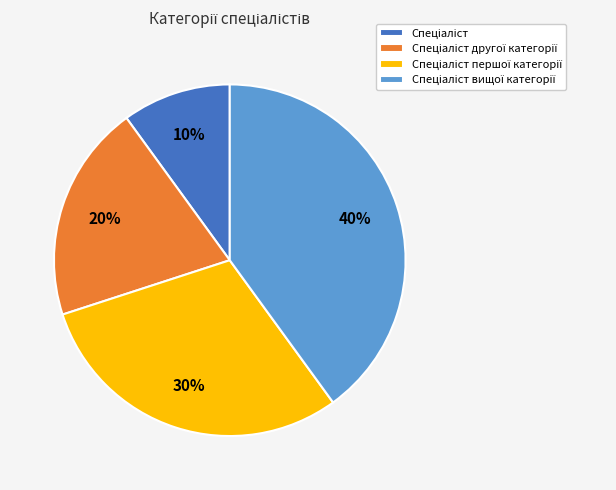

To the nearest percent, what is the difference between the largest and smallest slice percentages?

30%